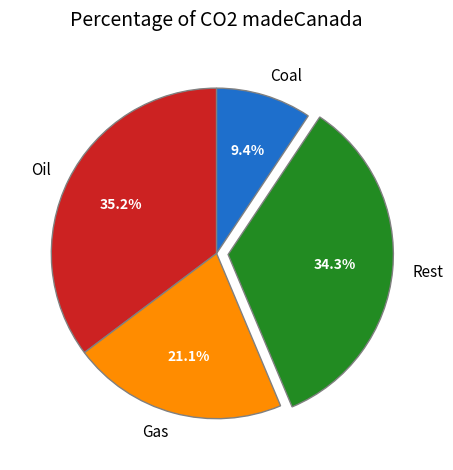

Which category has the biggest portion of the pie?

Oil